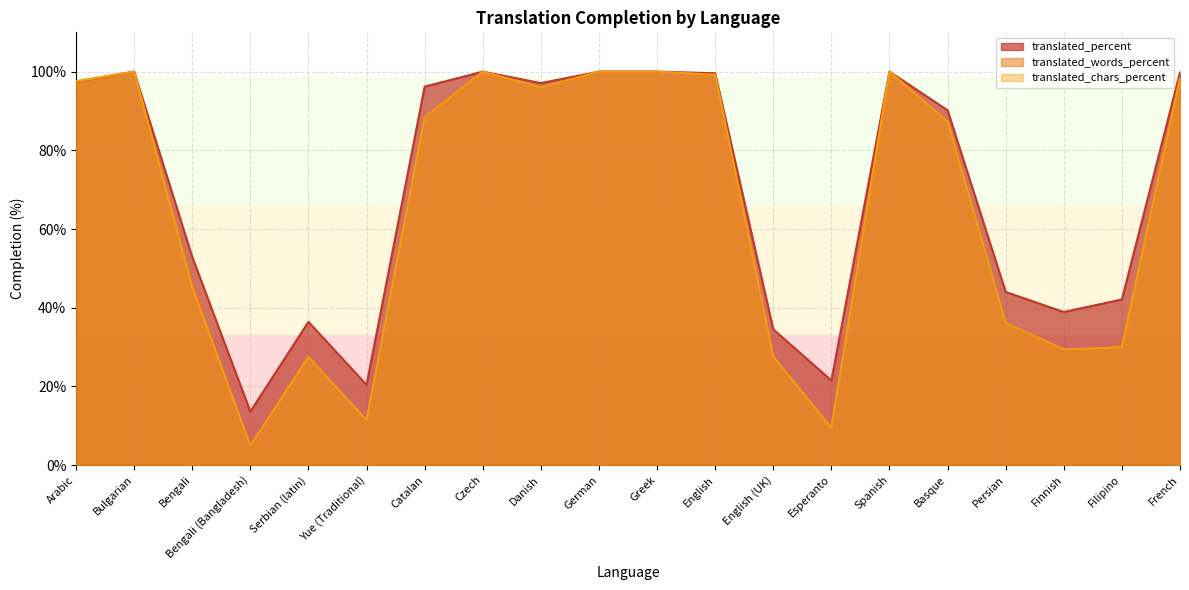

What are all the series names shown in the legend?

translated_percent, translated_words_percent, translated_chars_percent